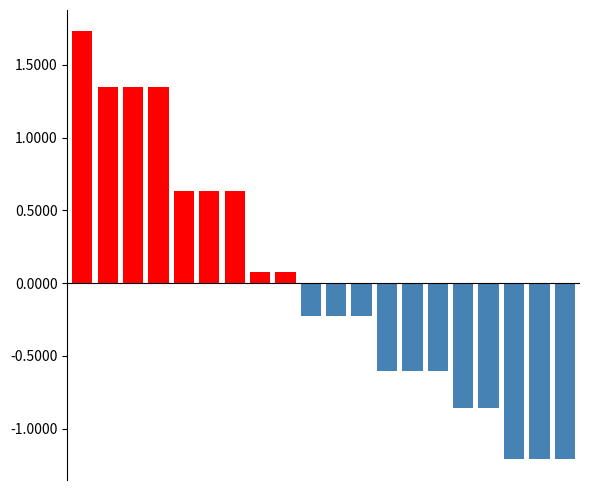

List the series in order of their peak value, highest first.

Above mean, Below mean